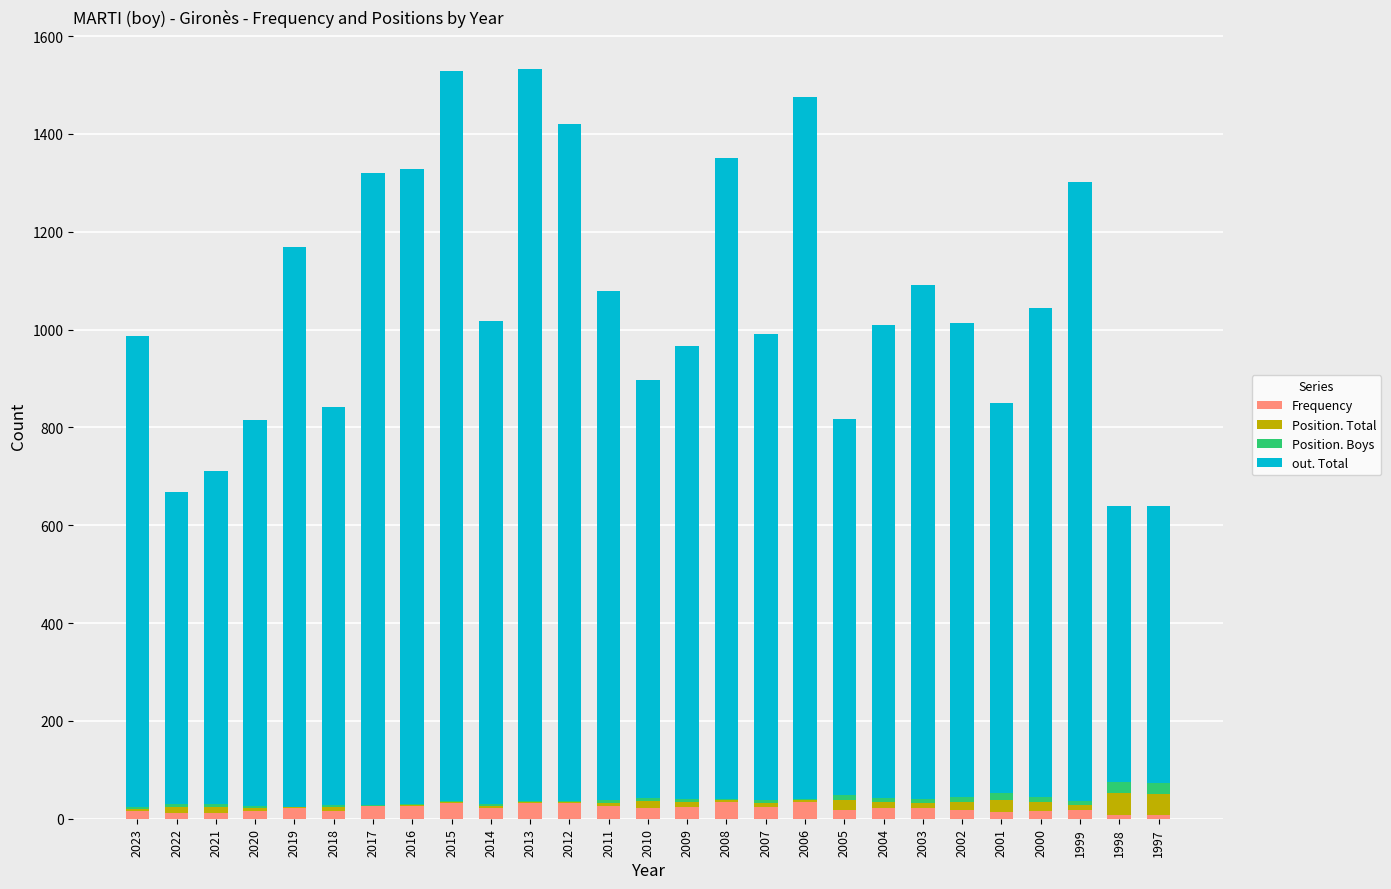

What is the sum of all Frequency values?

564